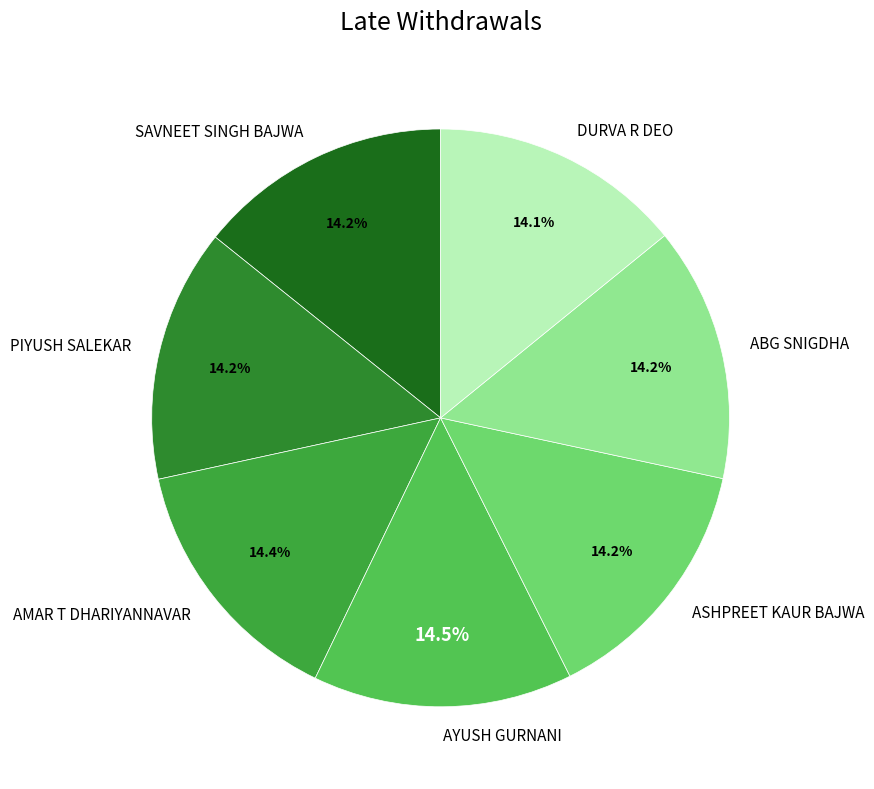

Is there a majority slice in this chart?

No